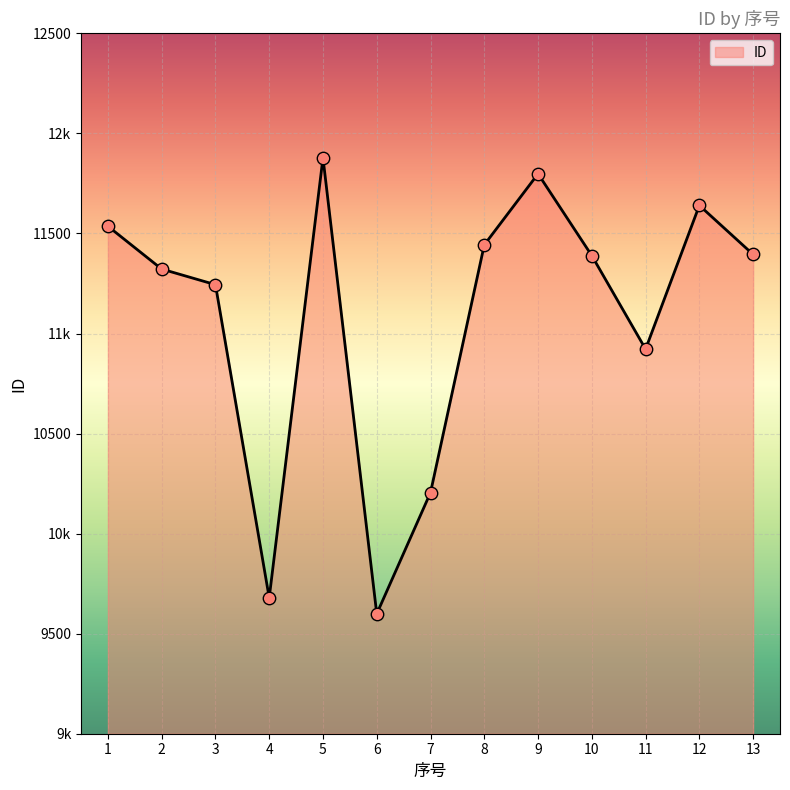

Does the chart have visible grid lines?

Yes